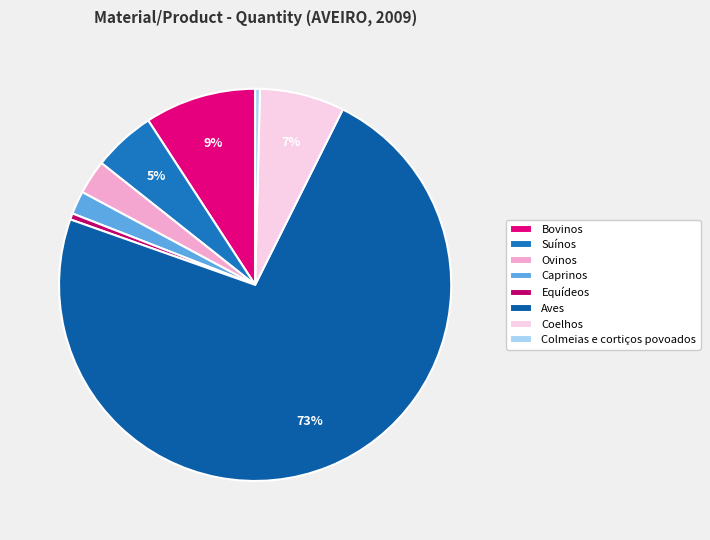

True or false: Equídeos accounts for 11% of the total.

False